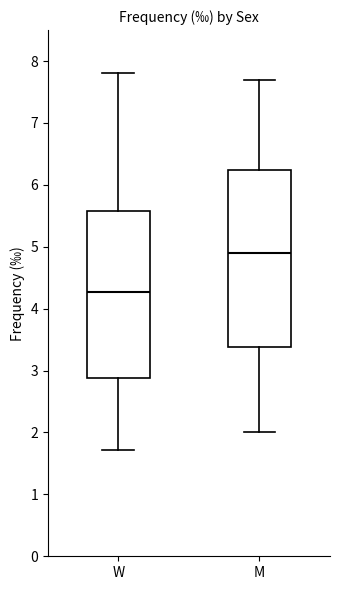

Reading left to right, read every box against the y-axis: the position of its median line, the range the box covers, and the ends of its whiskers. The values are not printed on the chart, so give them approximately, as read against the axis.

W: median 4.3, box 2.9 to 5.6, whiskers 1.7 to 7.8
M: median 4.9, box 3.4 to 6.2, whiskers 2.0 to 7.7